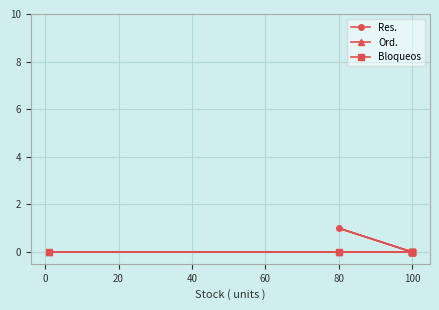

Does the chart display data point markers on the line(s)?

Yes